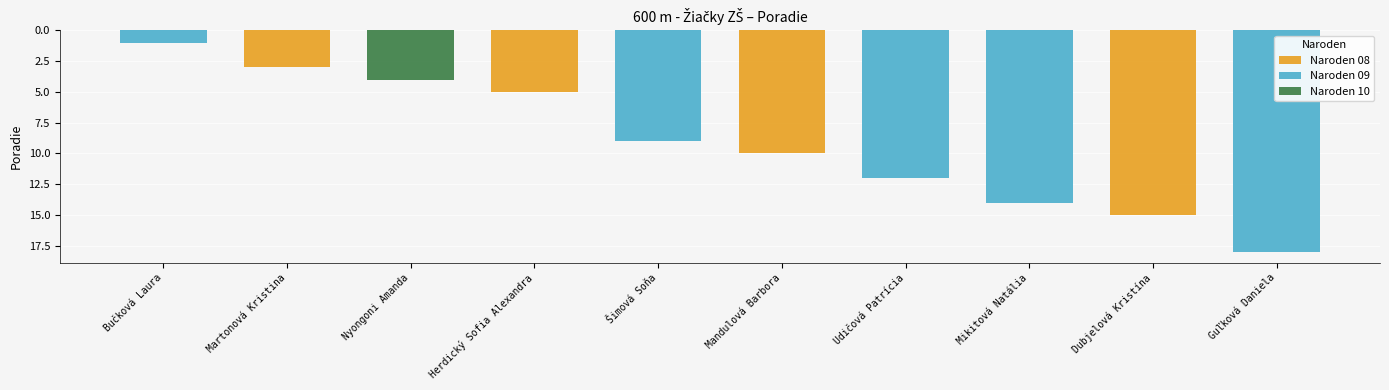

Does the chart contain stacked bars?

No